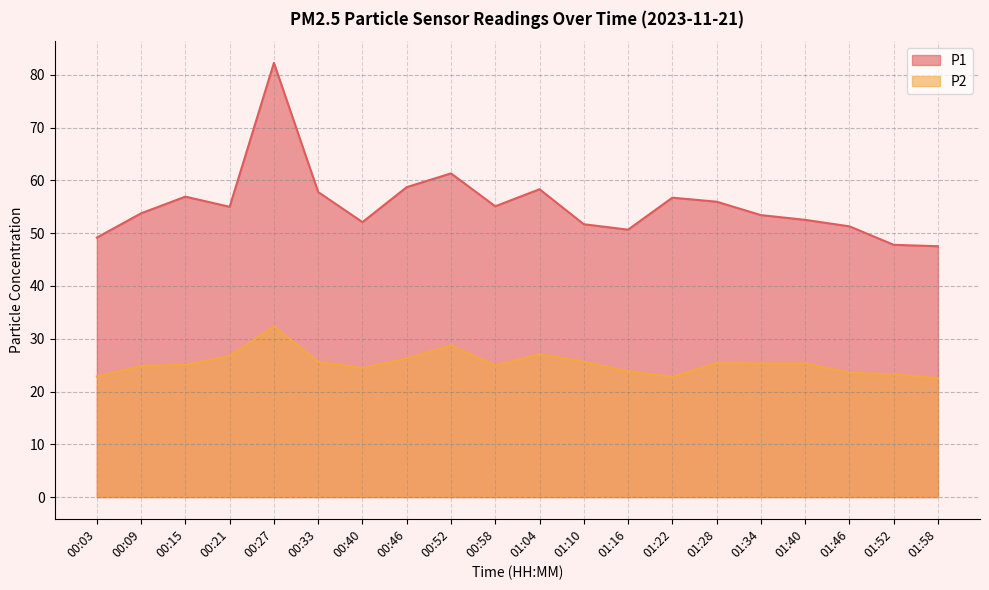

In P1, how many points are higher than both neighbors (excluding endpoints)?

5